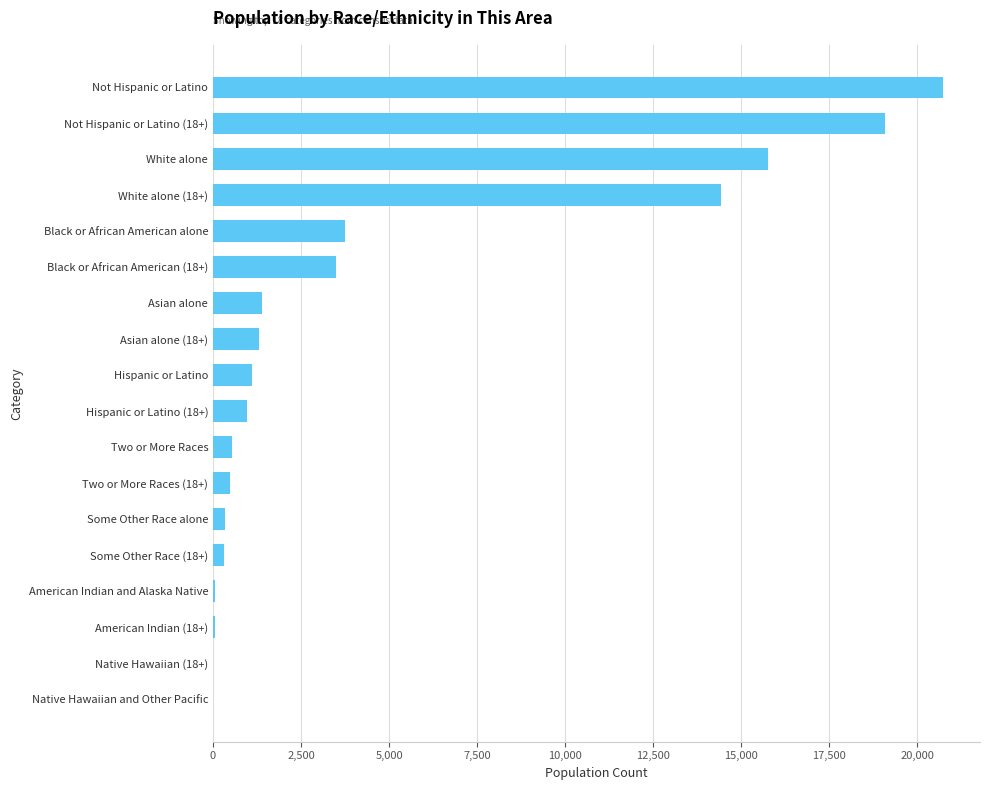

What is the maximum value shown in the chart?

20751